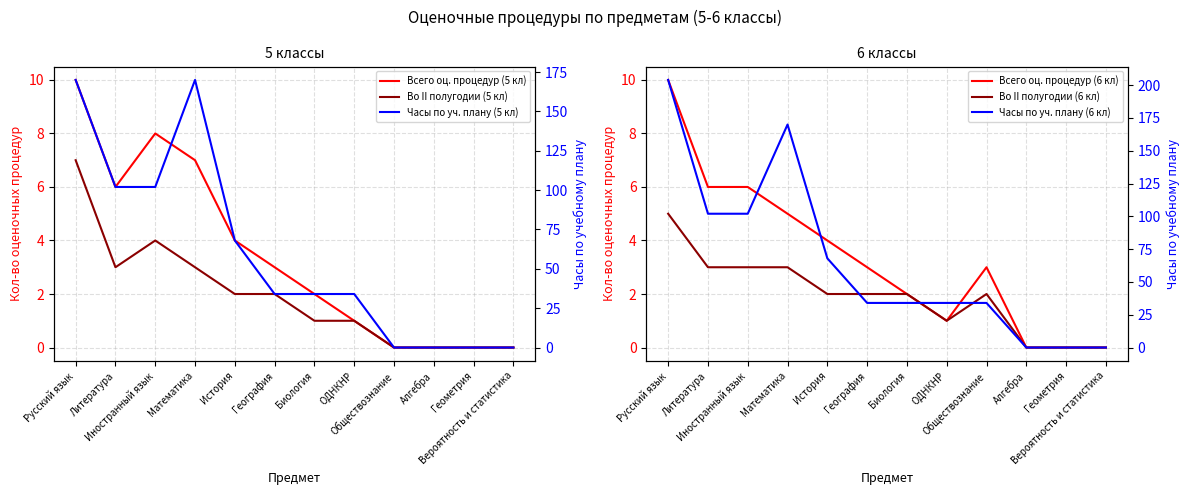

Where does the Во II полугодии (5 кл) series first go above 2?

Русский язык